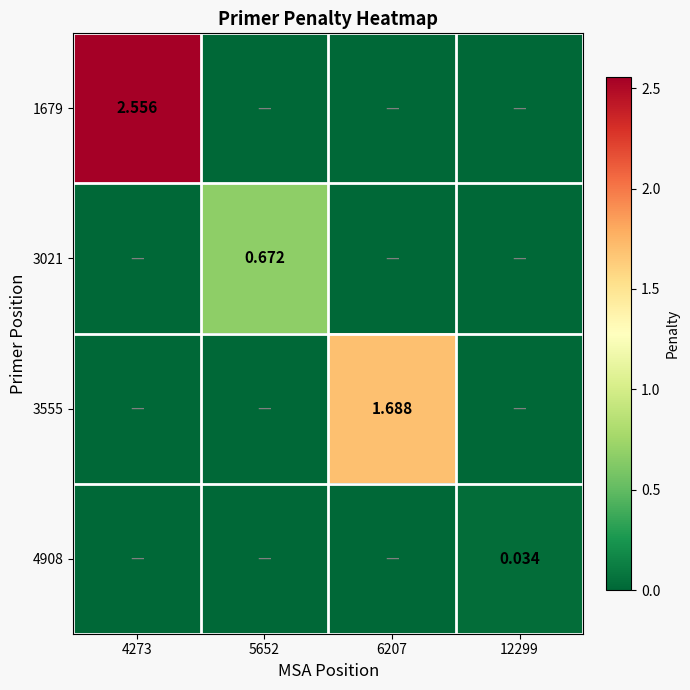

At which category is the sum across all series the highest?

4273